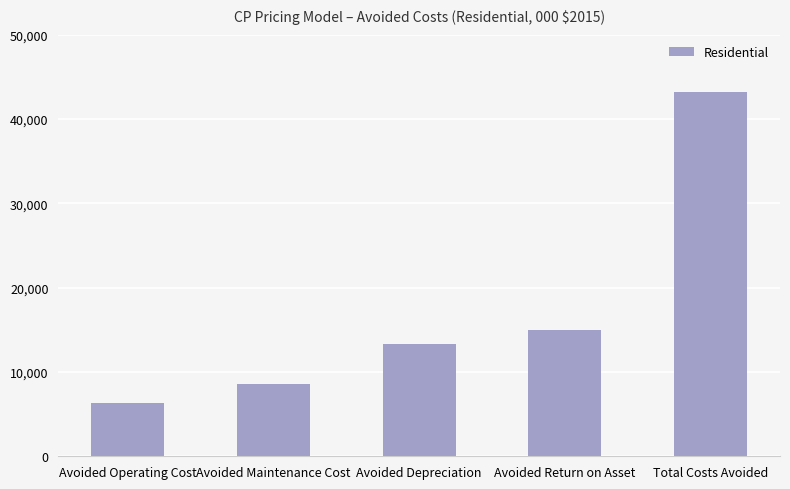

Rank the categories by value from lowest to highest.

Avoided Operating Cost, Avoided Maintenance Cost, Avoided Depreciation, Avoided Return on Asset, Total Costs Avoided